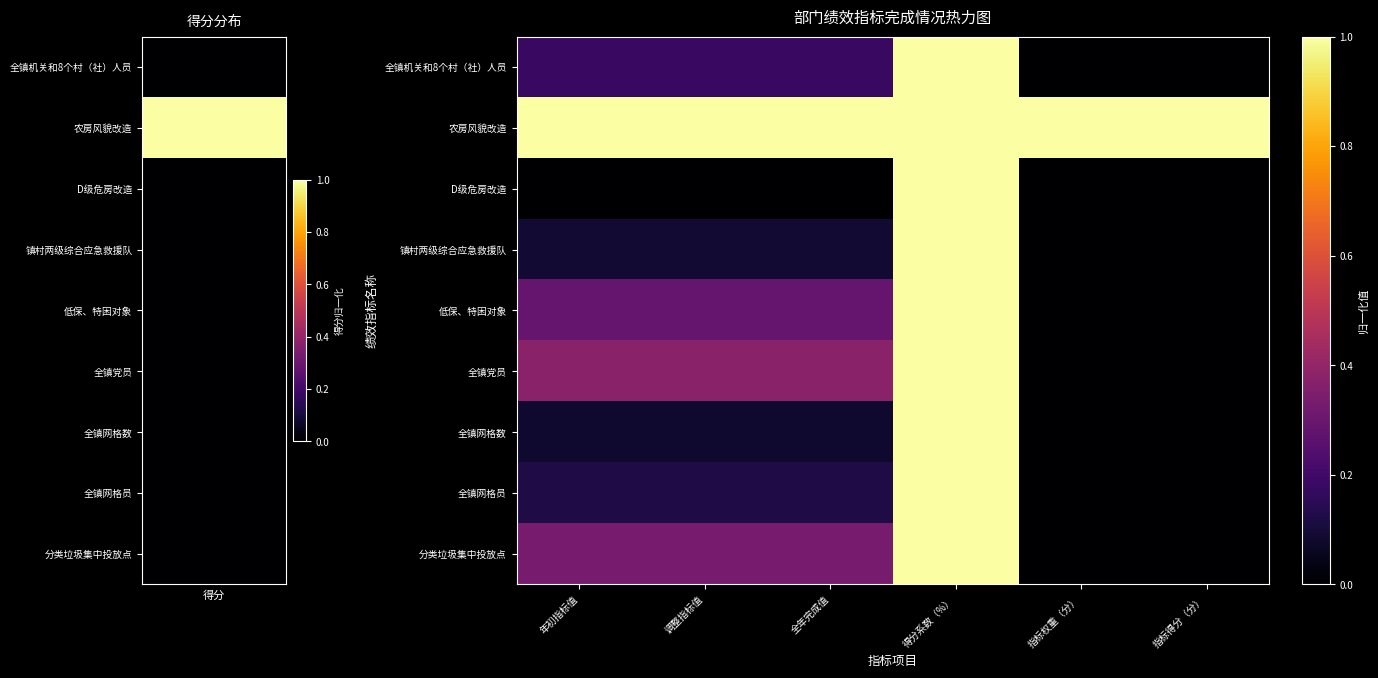

True or false: 低保、特困对象 has a value of 0.1 at 调整指标值.

False